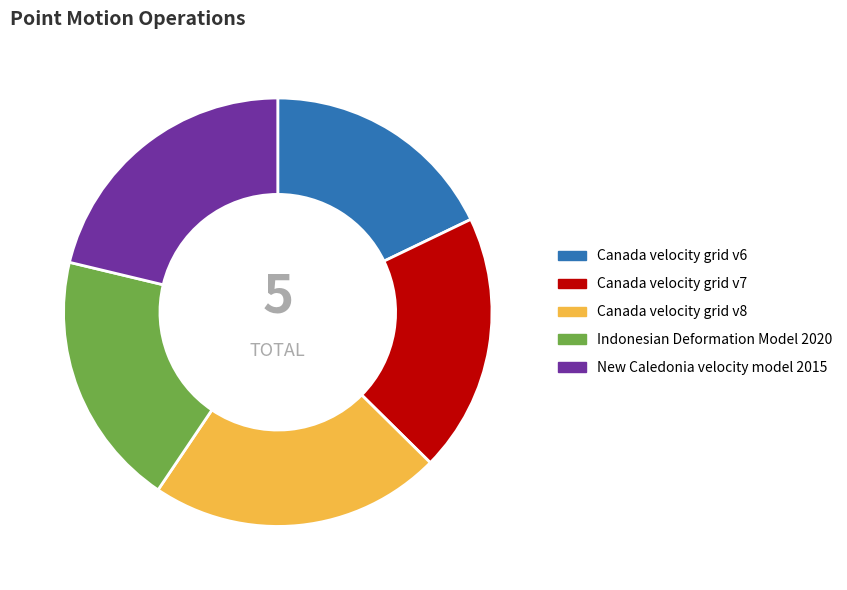

Combined, do Canada velocity grid v7 and Canada velocity grid v8 account for over 50%?

No